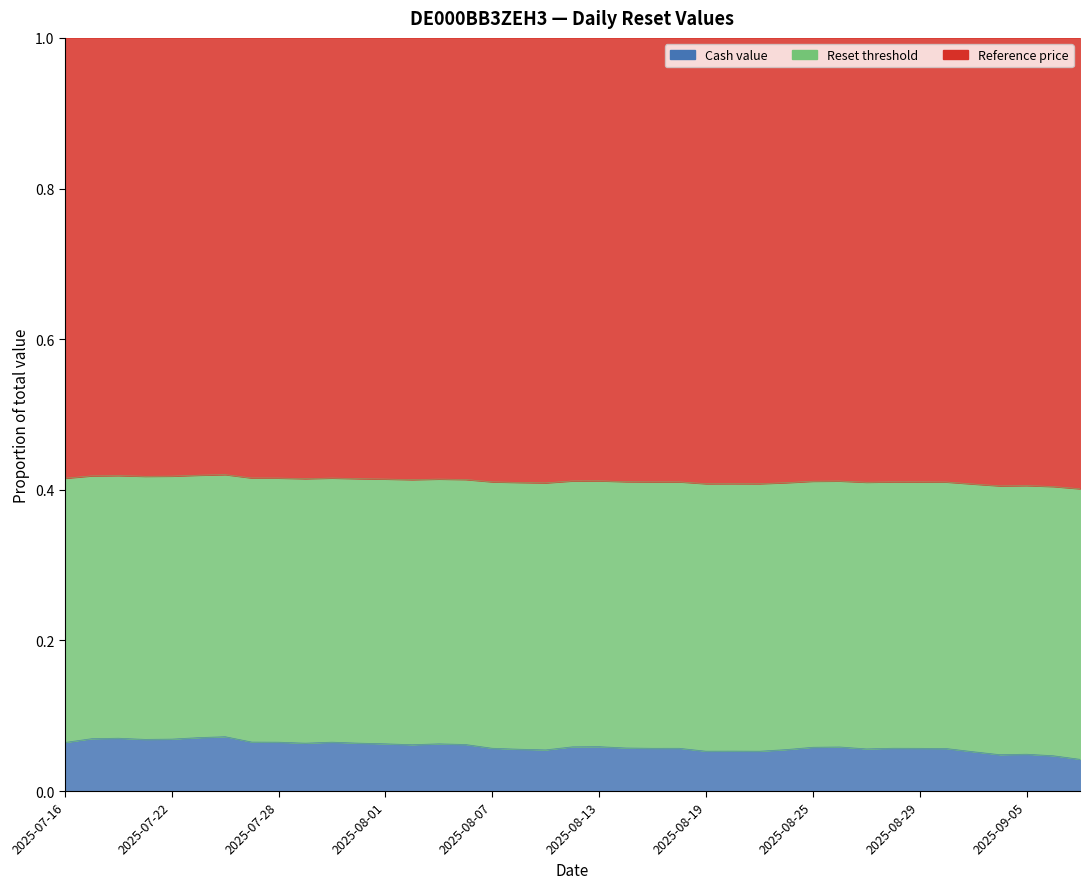

How many data points does each series have?

39